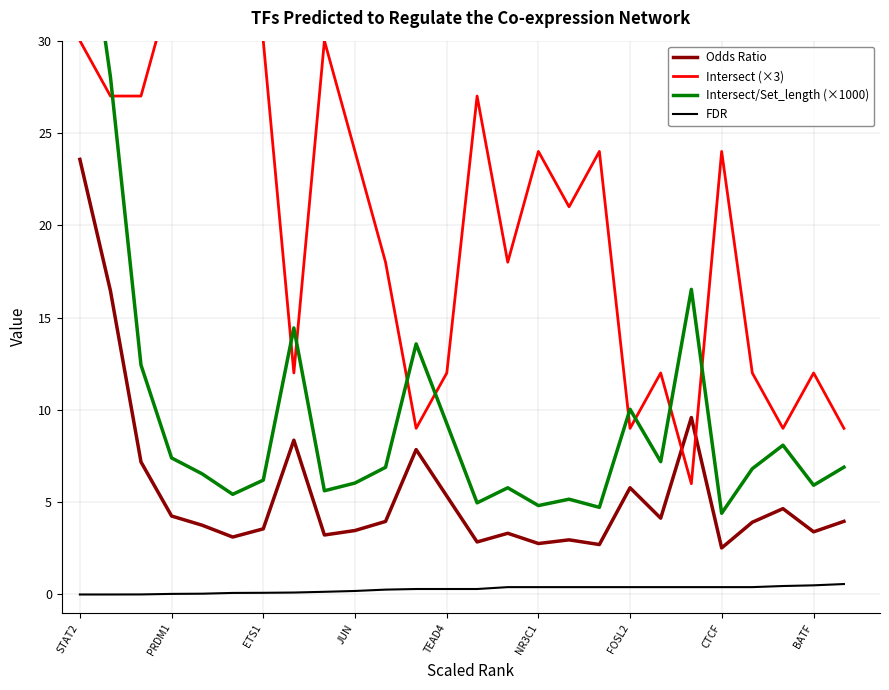

Is this an area chart (filled region under the line)?

No